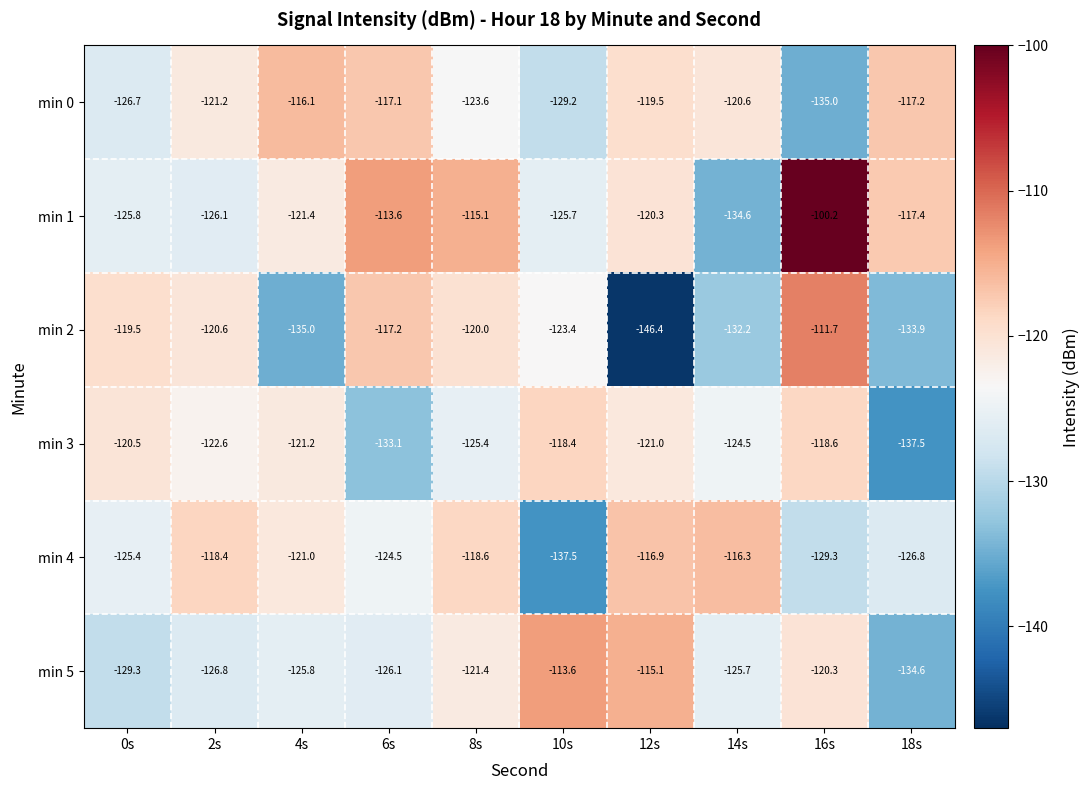

At which category is the sum across all series the highest?

16s